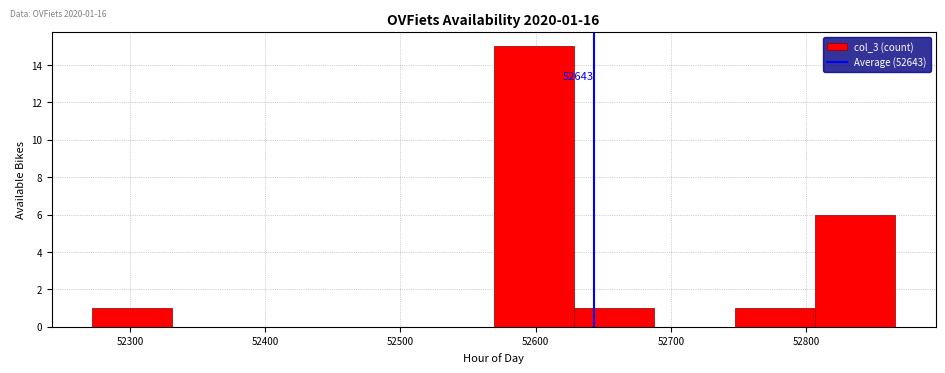

Which range on the x-axis has the tallest bar?

52570 to 52630